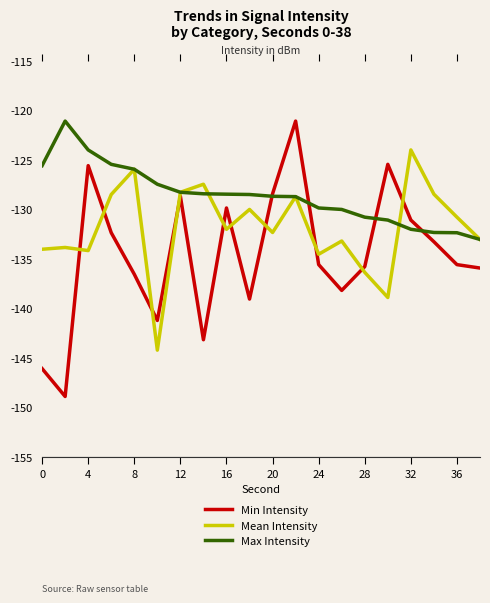

How many intersections are there between Min Intensity and Mean Intensity?

10